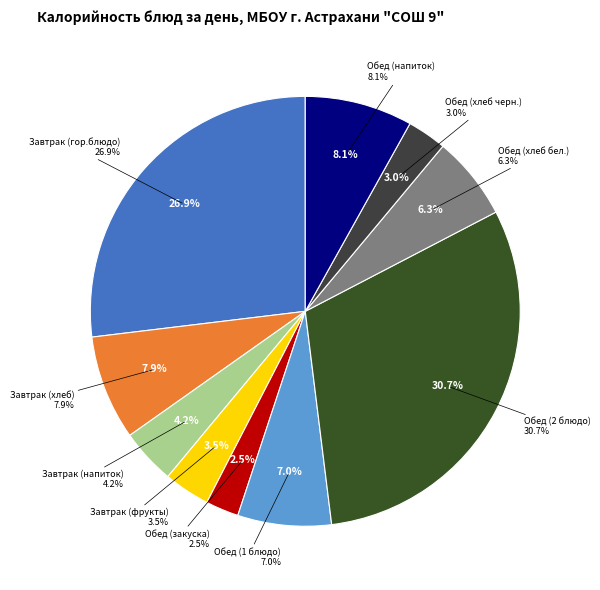

Which category has the smallest portion of the pie?

Обед (закуска)